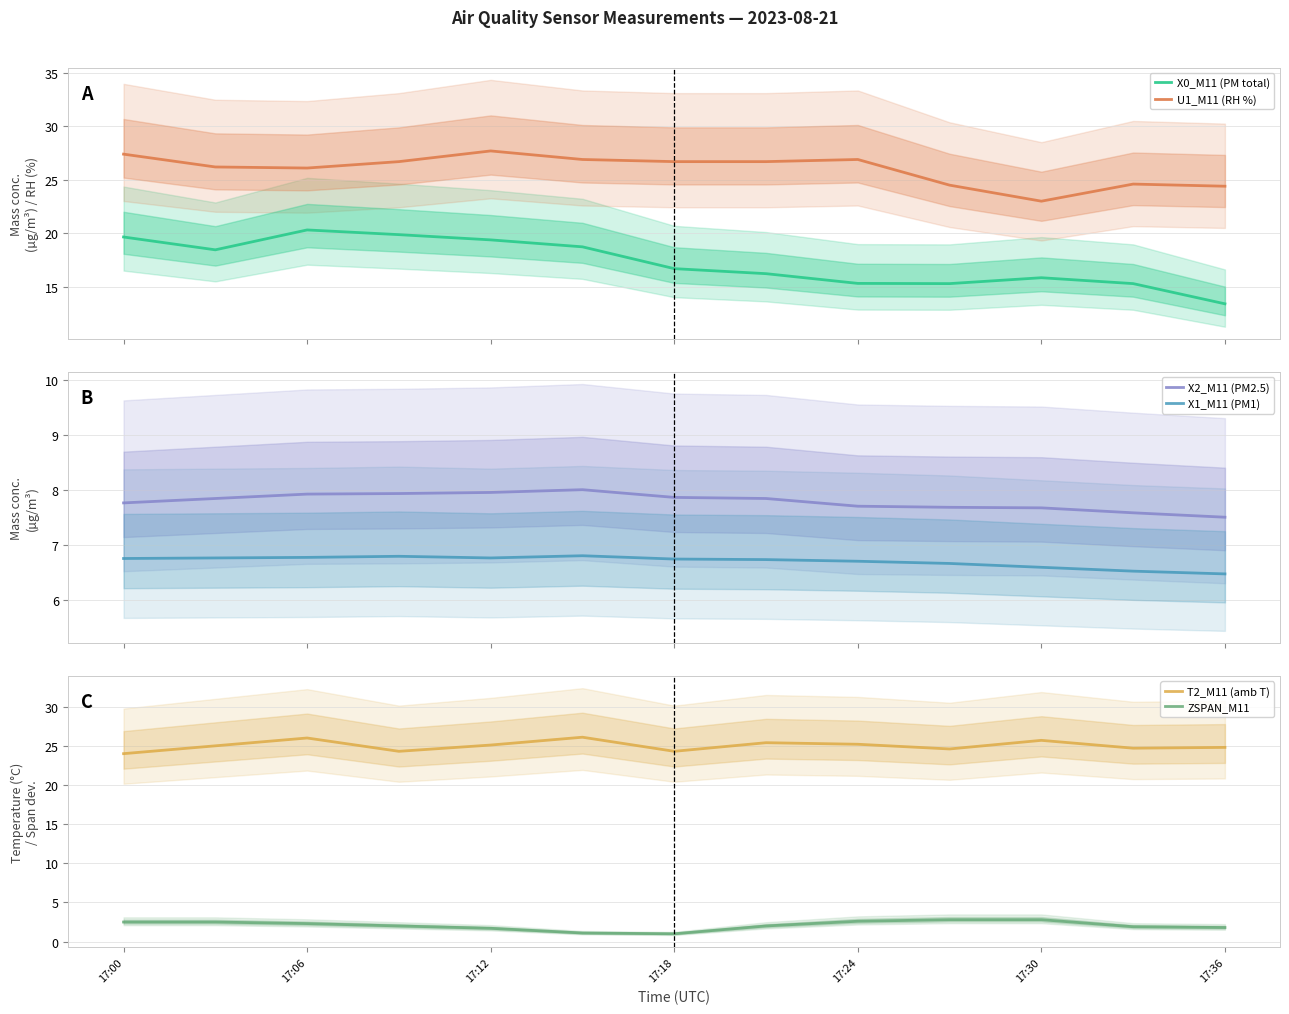

At how many categories does at least one series exceed 17?

13